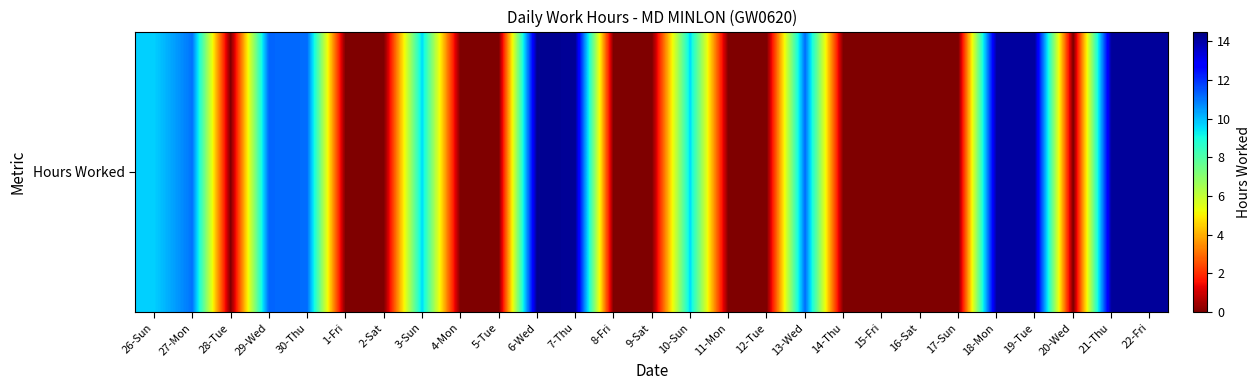

Where is the data nearest to the value 7?

10-Sun